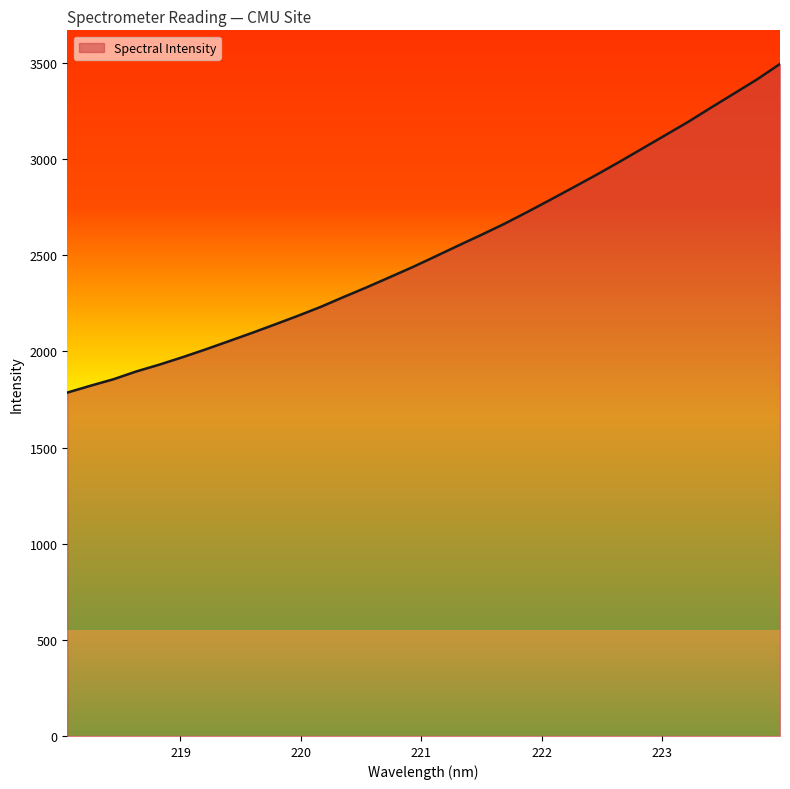

What is the label of the 12th point from the left?

220.1623